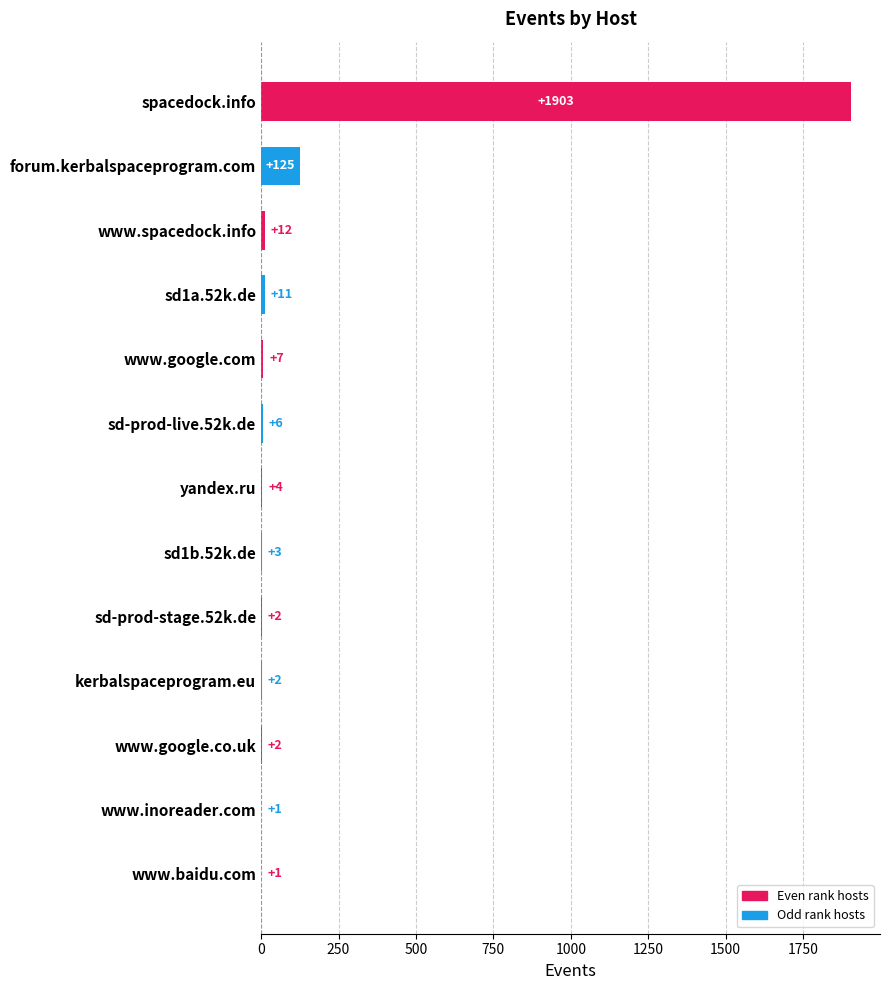

Between spacedock.info and www.inoreader.com, which is larger?

spacedock.info